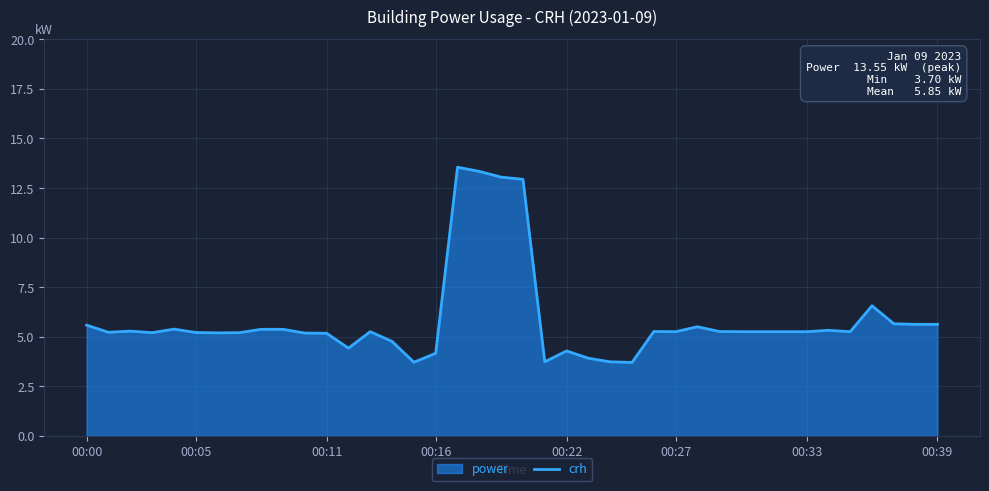

Count the number of categories in the chart.

40